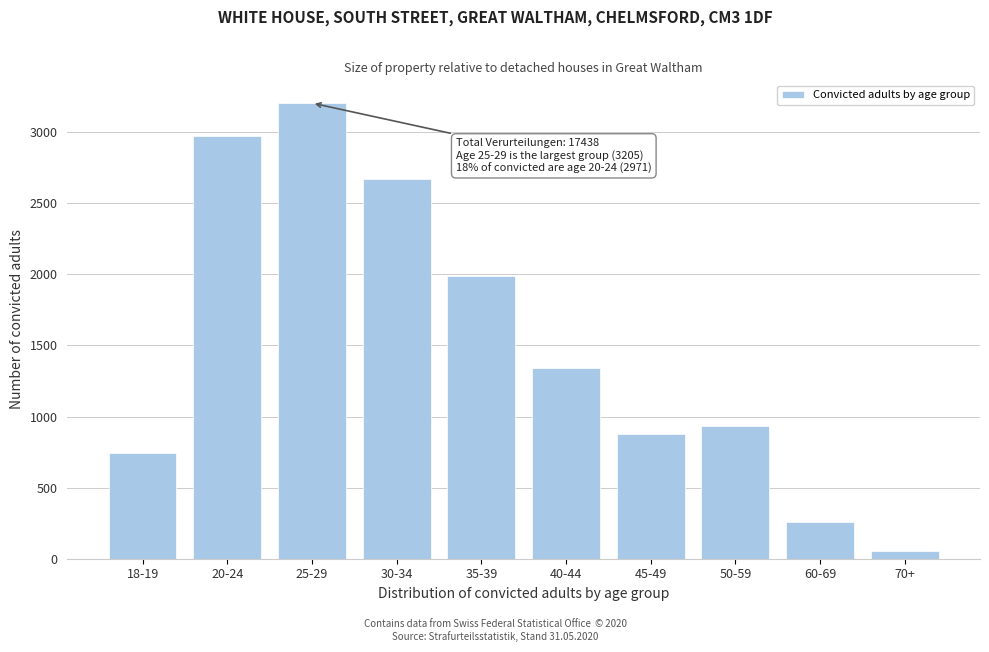

Reading left to right, what are all the values shown in this chart?

18-19=746	20-24=2971	25-29=3205	30-34=2671	35-39=1992	40-44=1340	45-49=878	50-59=935	60-69=255	70+=51